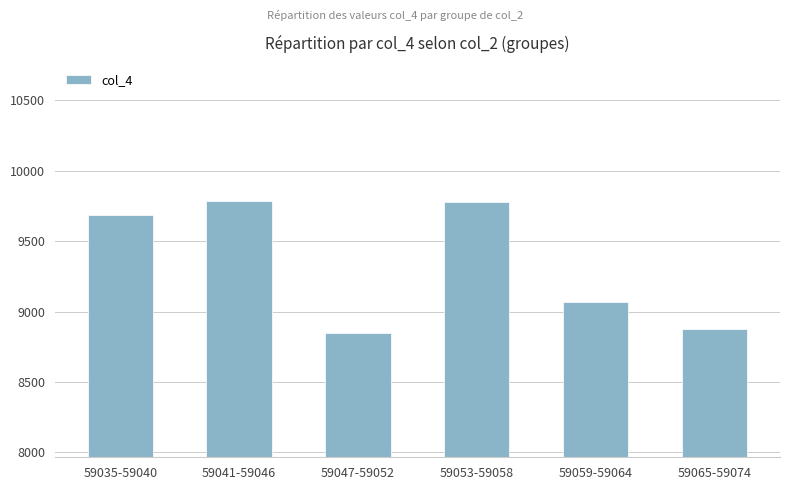

What is the value of the 5th bar from the left?

9066